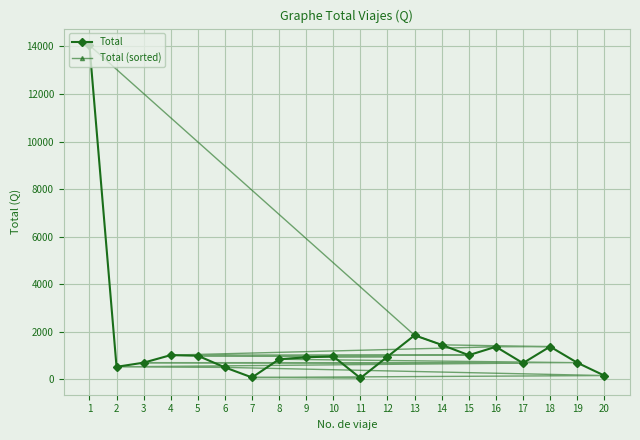

Which series ends up on top after the final intersection of Total and Total (sorted)?

Total (sorted)